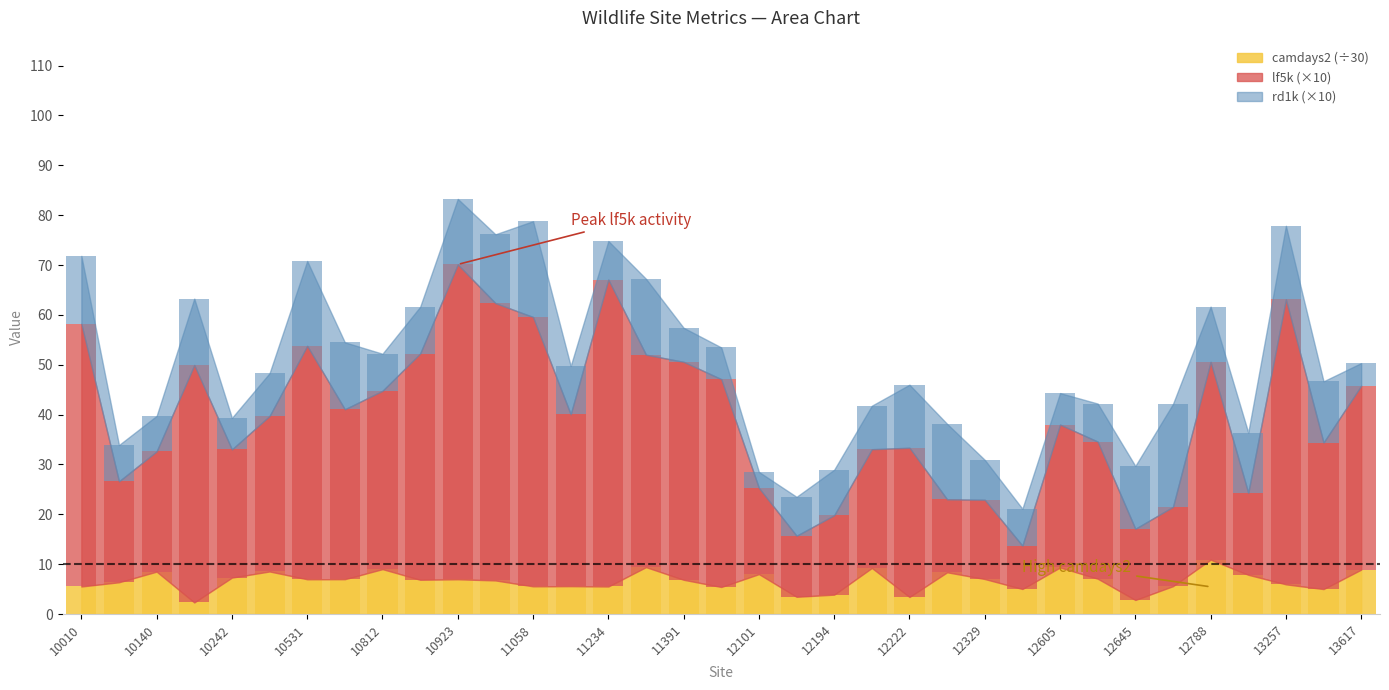

How many groups of bars are there?

35